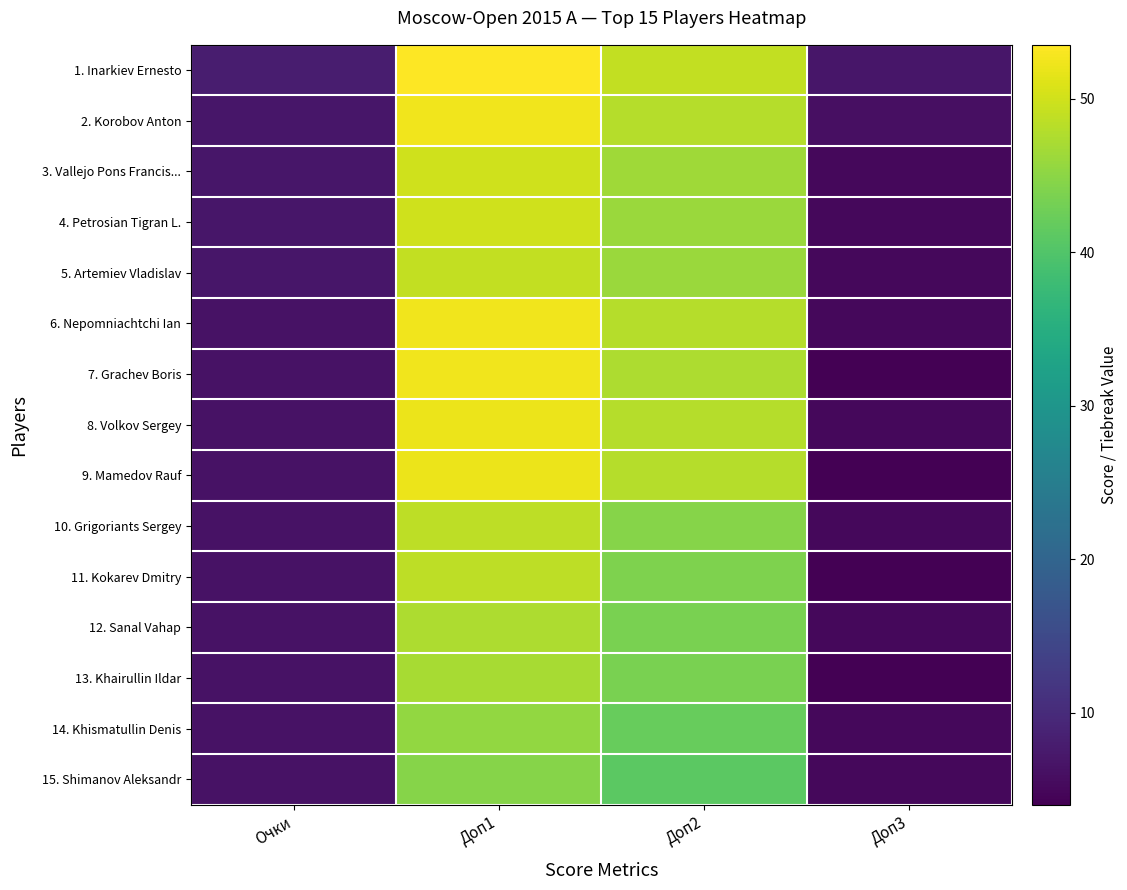

Reading right to left, list all the values displayed in this chart.

1. Inarkiev Ernesto: Доп3=7.0	Доп2=49.0	Доп1=53.5	Очки=8.0
2. Korobov Anton: Доп3=6.0	Доп2=48.0	Доп1=52.5	Очки=7.0
3. Vallejo Pons Francis...: Доп3=5.0	Доп2=46.5	Доп1=50.0	Очки=7.0
4. Petrosian Tigran L.: Доп3=5.0	Доп2=46.0	Доп1=50.0	Очки=7.0
5. Artemiev Vladislav: Доп3=5.0	Доп2=46.0	Доп1=49.0	Очки=7.0
6. Nepomniachtchi Ian: Доп3=5.0	Доп2=48.0	Доп1=52.5	Очки=6.5
7. Grachev Boris: Доп3=4.0	Доп2=47.5	Доп1=52.5	Очки=6.5
8. Volkov Sergey: Доп3=5.0	Доп2=48.0	Доп1=52.0	Очки=6.5
9. Mamedov Rauf: Доп3=4.0	Доп2=48.0	Доп1=52.0	Очки=6.5
10. Grigoriants Sergey: Доп3=5.0	Доп2=44.5	Доп1=48.5	Очки=6.5
11. Kokarev Dmitry: Доп3=4.0	Доп2=44.0	Доп1=48.5	Очки=6.5
12. Sanal Vahap: Доп3=5.0	Доп2=43.5	Доп1=47.5	Очки=6.5
13. Khairullin Ildar: Доп3=4.0	Доп2=43.5	Доп1=47.0	Очки=6.5
14. Khismatullin Denis: Доп3=5.0	Доп2=42.0	Доп1=45.5	Очки=6.5
15. Shimanov Aleksandr: Доп3=5.0	Доп2=41.0	Доп1=44.5	Очки=6.5